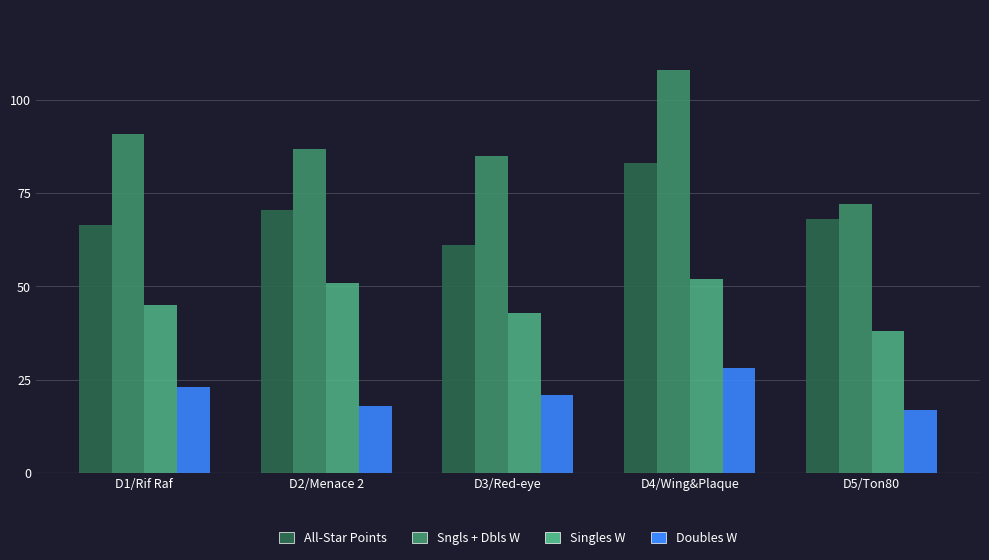

Reading left to right, extract all data points from this chart.

All-Star Points: D1/Rif Raf=66.5	D2/Menace 2=70.5	D3/Red-eye=61.0	D4/Wing&Plaque=83.0	D5/Ton80=68.0
Sngls + Dbls W: D1/Rif Raf=91.0	D2/Menace 2=87.0	D3/Red-eye=85.0	D4/Wing&Plaque=108.0	D5/Ton80=72.0
Singles W: D1/Rif Raf=45.0	D2/Menace 2=51.0	D3/Red-eye=43.0	D4/Wing&Plaque=52.0	D5/Ton80=38.0
Doubles W: D1/Rif Raf=23.0	D2/Menace 2=18.0	D3/Red-eye=21.0	D4/Wing&Plaque=28.0	D5/Ton80=17.0